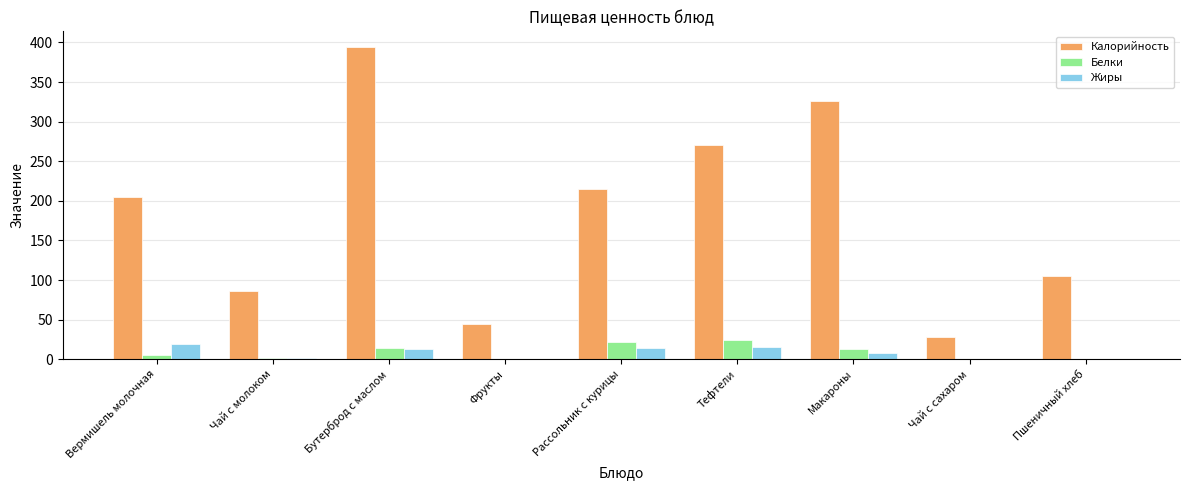

The value of Белки at Тефтели is 24.0. True or false?

True